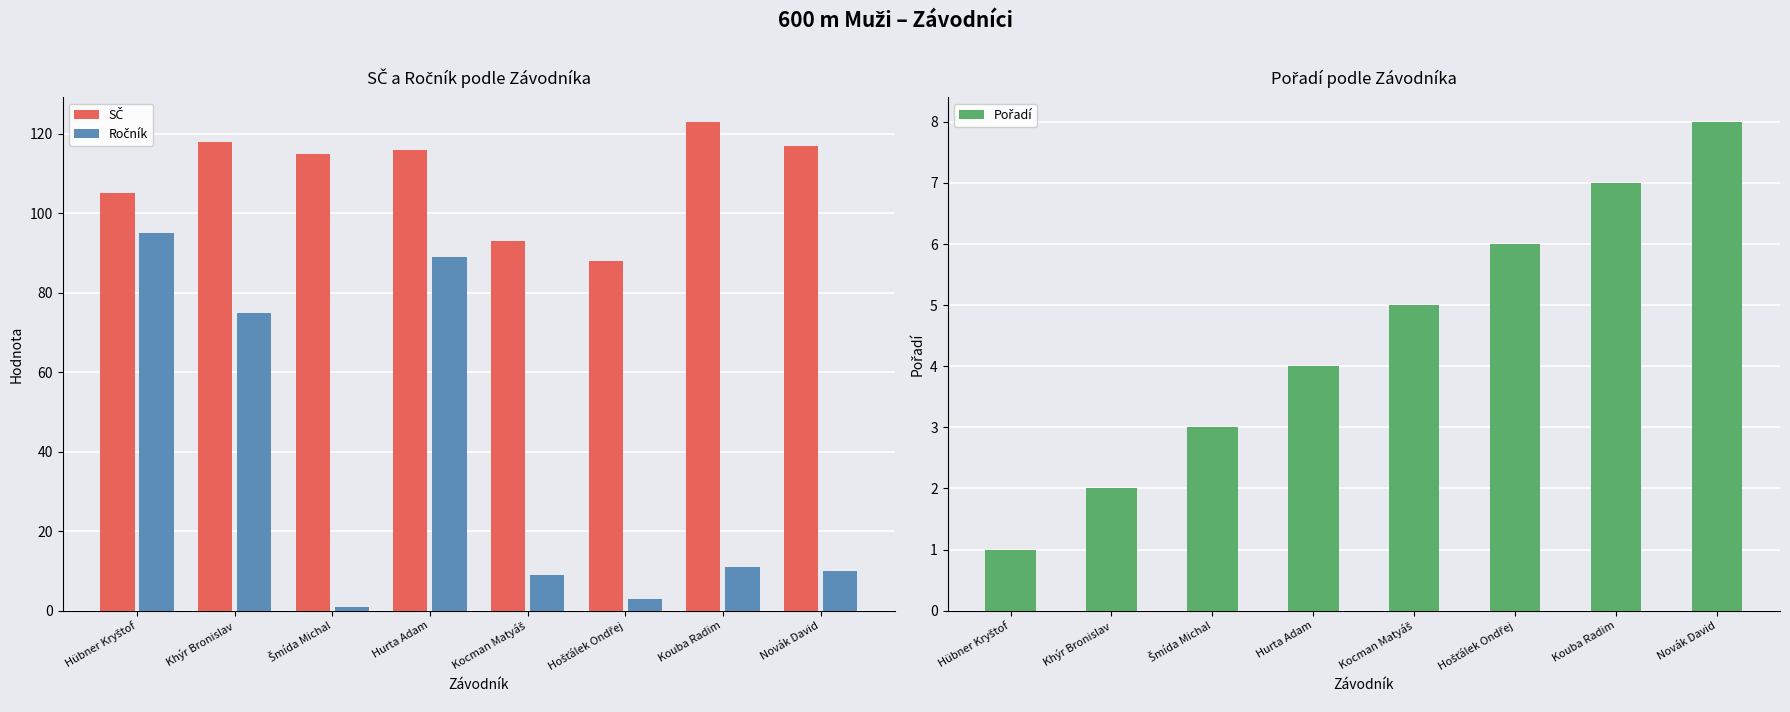

Between Hübner Kryštof and Hurta Adam, which is larger?

Hurta Adam